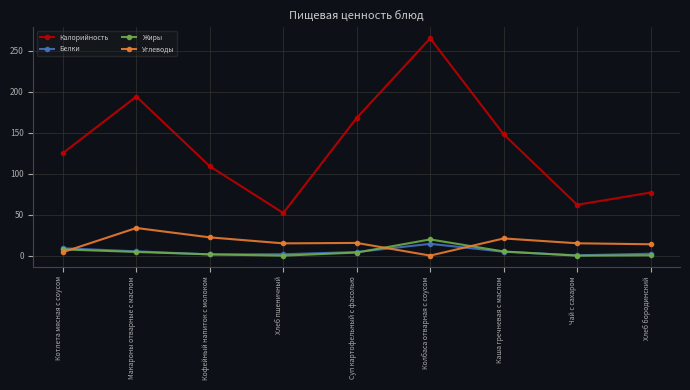

What is the minimum value for Калорийность?

52.0